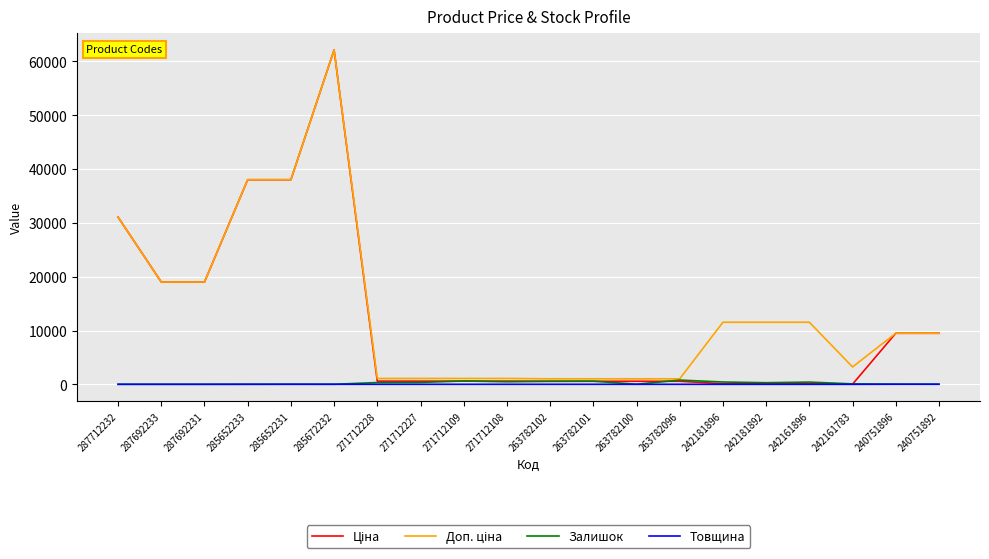

What is the maximum value shown in the chart?

62116.9